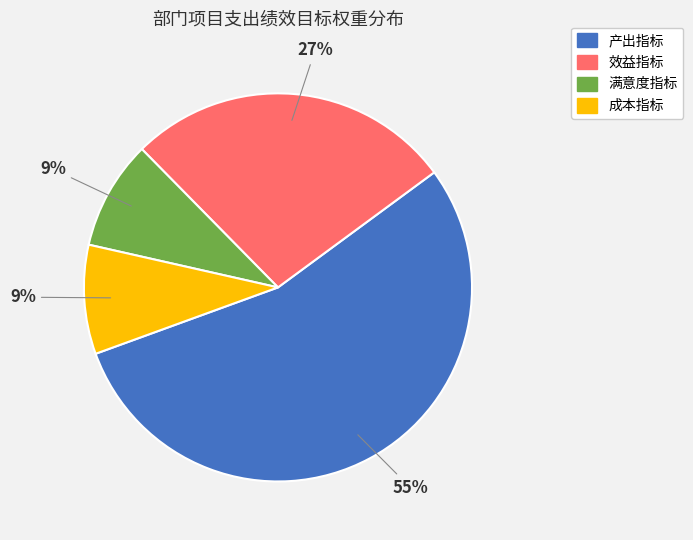

Which has a higher value, 满意度指标 or 产出指标?

产出指标